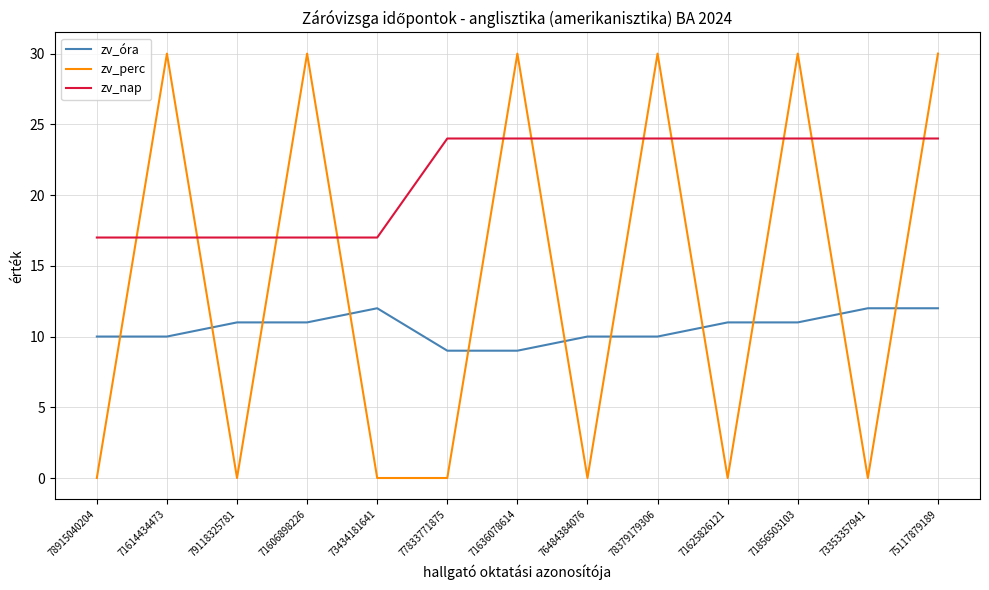

True or false: zv_nap and zv_óra intersect in this chart.

False